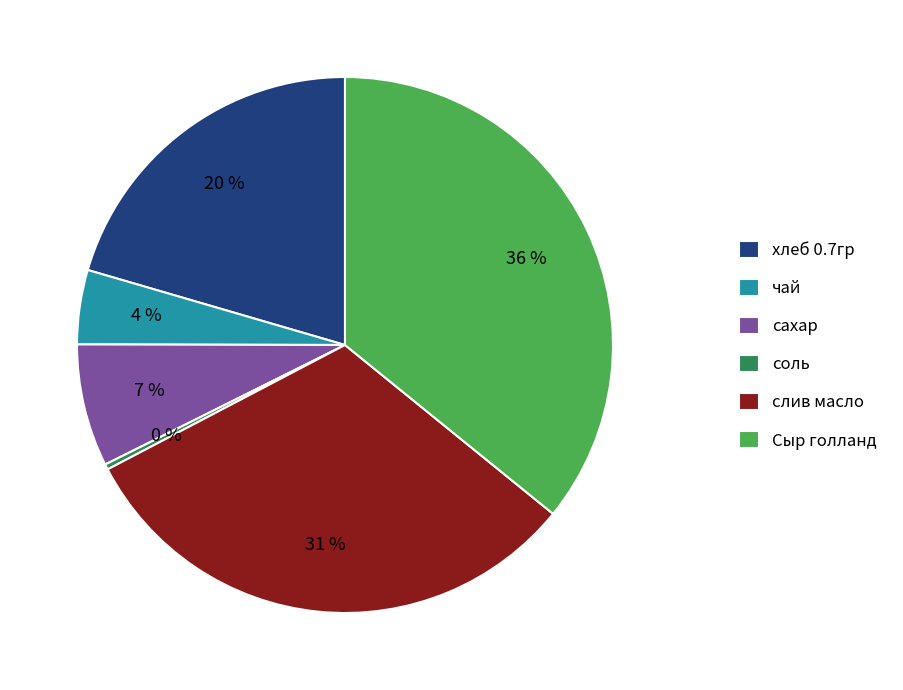

To the nearest percent, what percentage of the pie is сахар?

7%